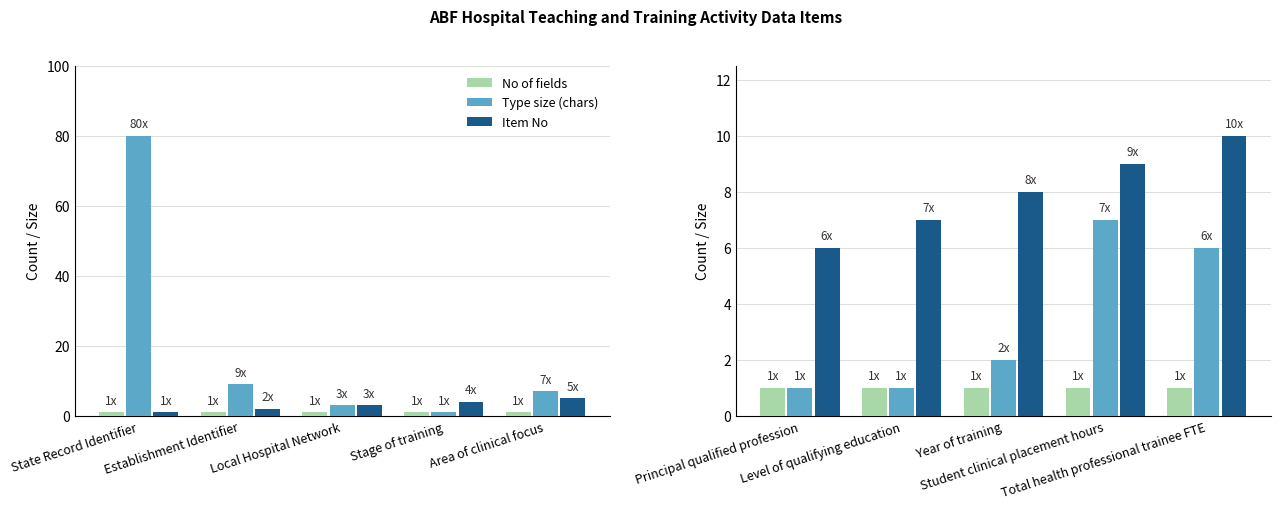

What is the label of the 3rd bar from the left?

Year of training